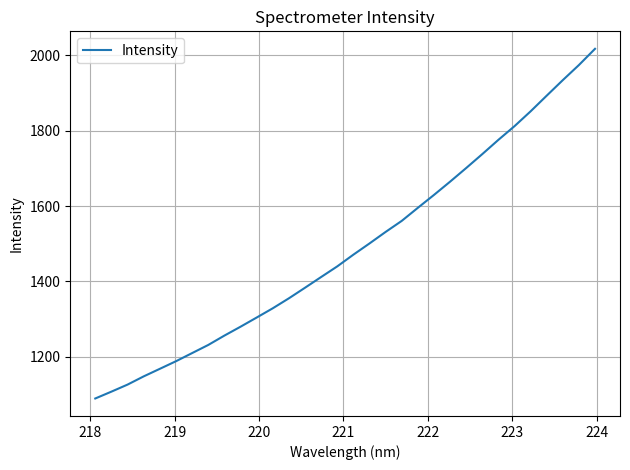

What is the greatest value displayed?

2017.2